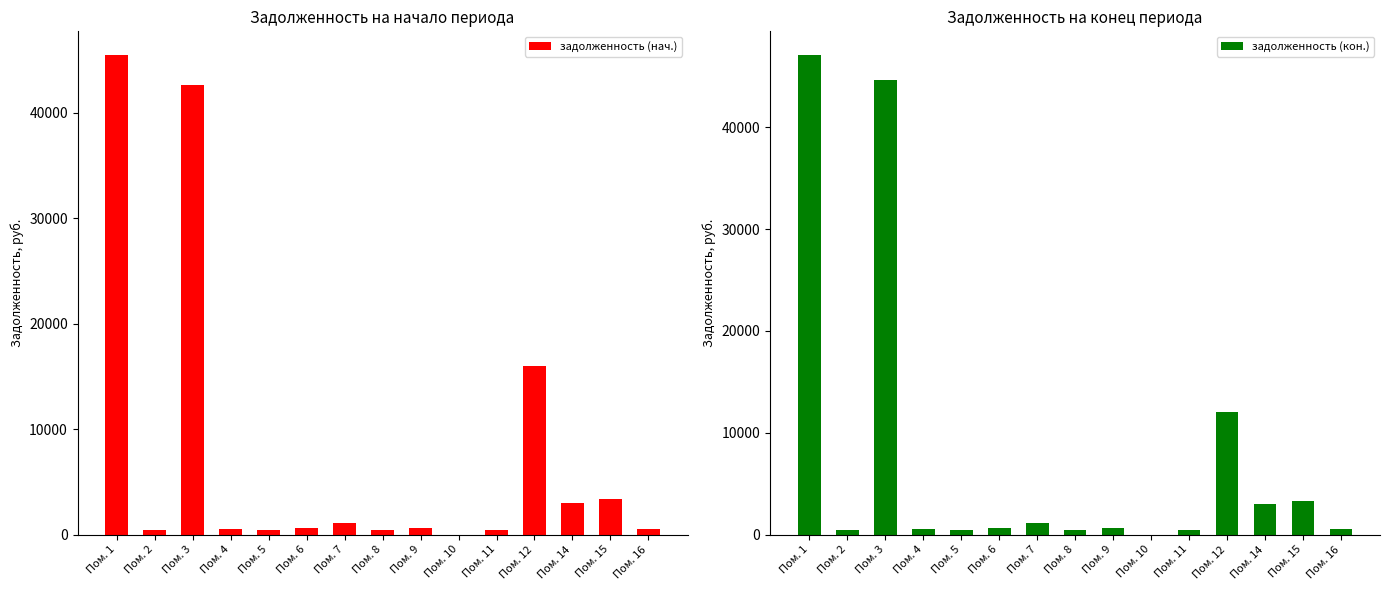

What is the difference between the second highest and second lowest values in the задолженность (кон.) series?

44195.7